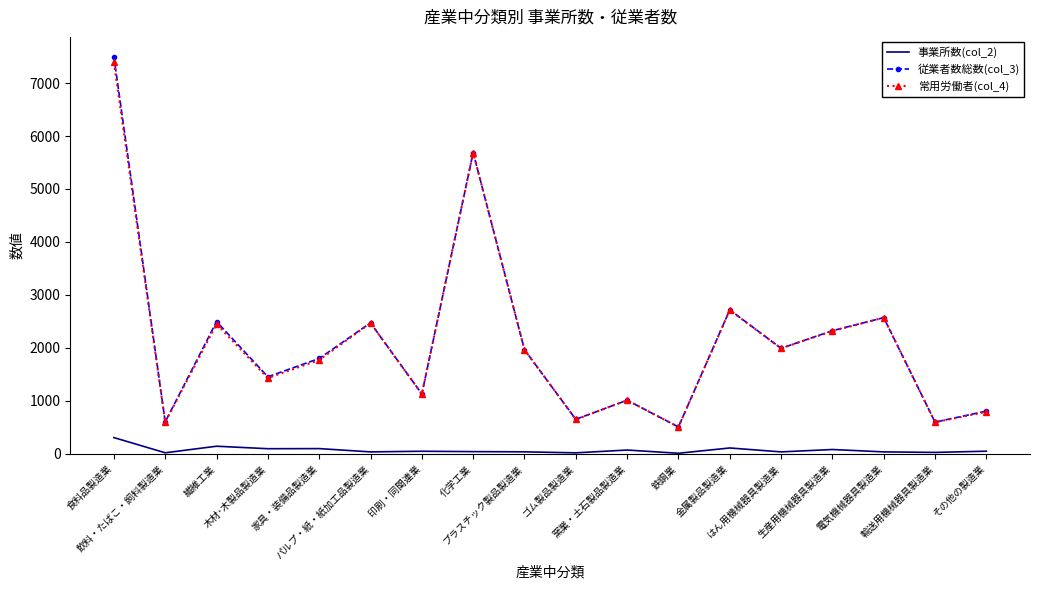

Which series has the widest spread of values?

従業者数総数(col_3)